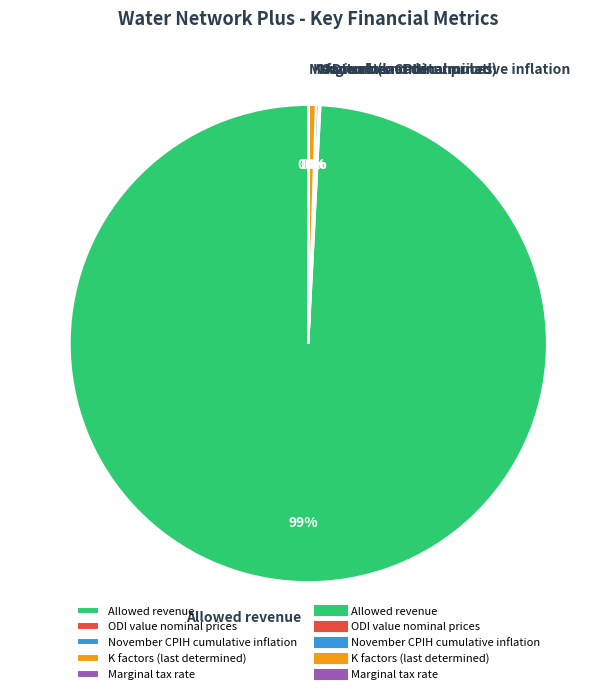

Which slice is the largest?

Allowed revenue